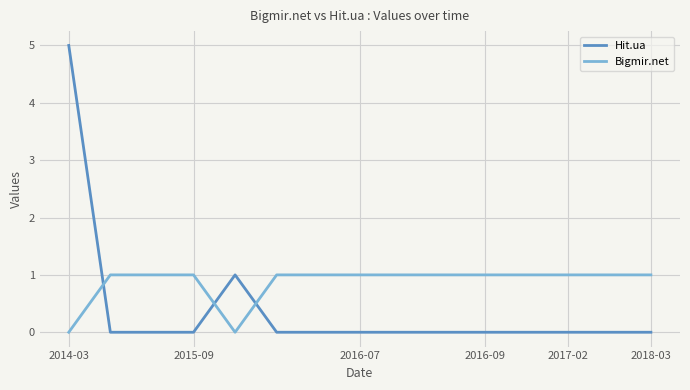

At how many categories does at least one series exceed 4?

1